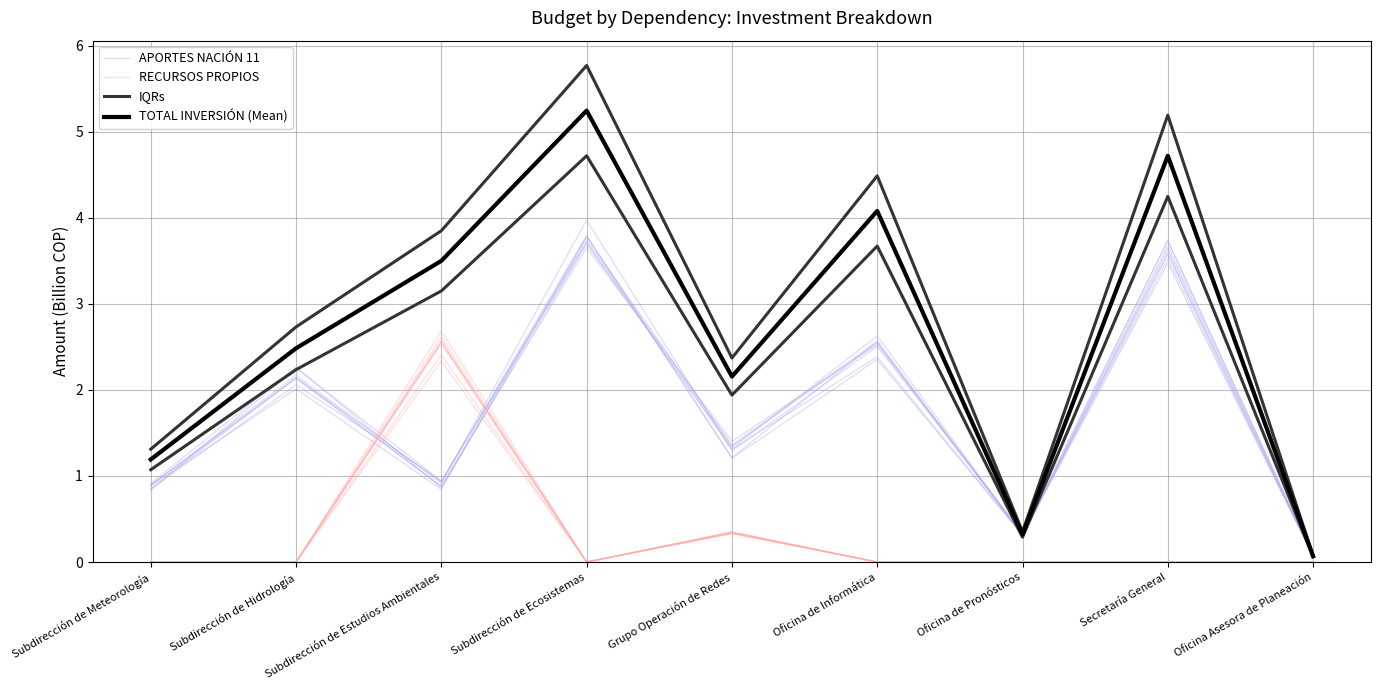

How many categories are shown in the chart?

9